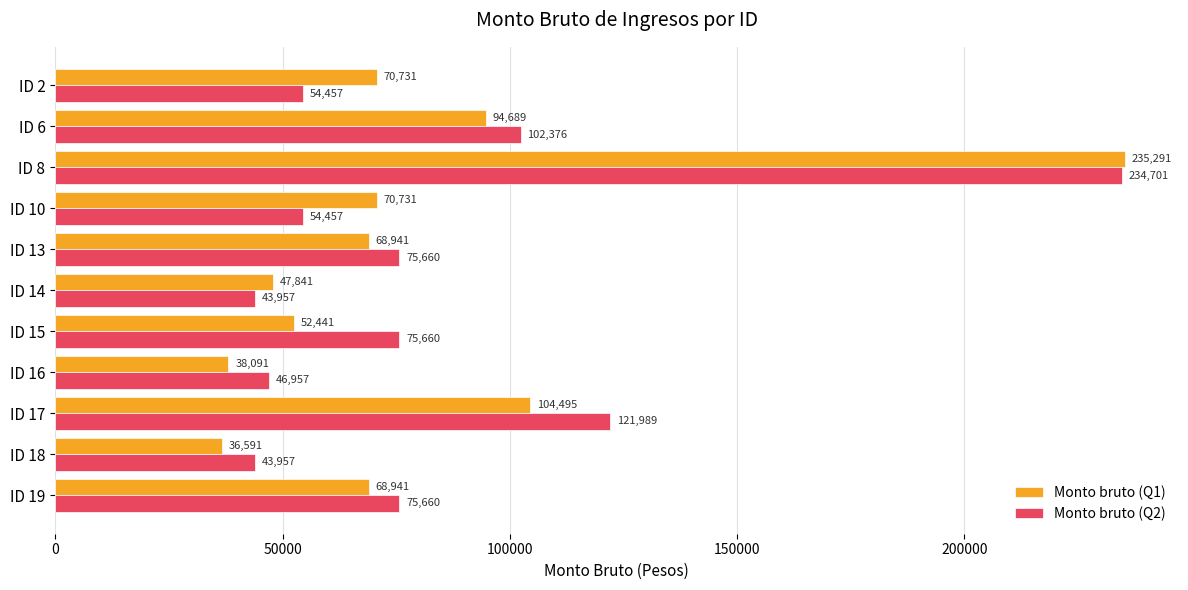

Where is Monto bruto (Q1) nearest to the value 135941?

ID 17